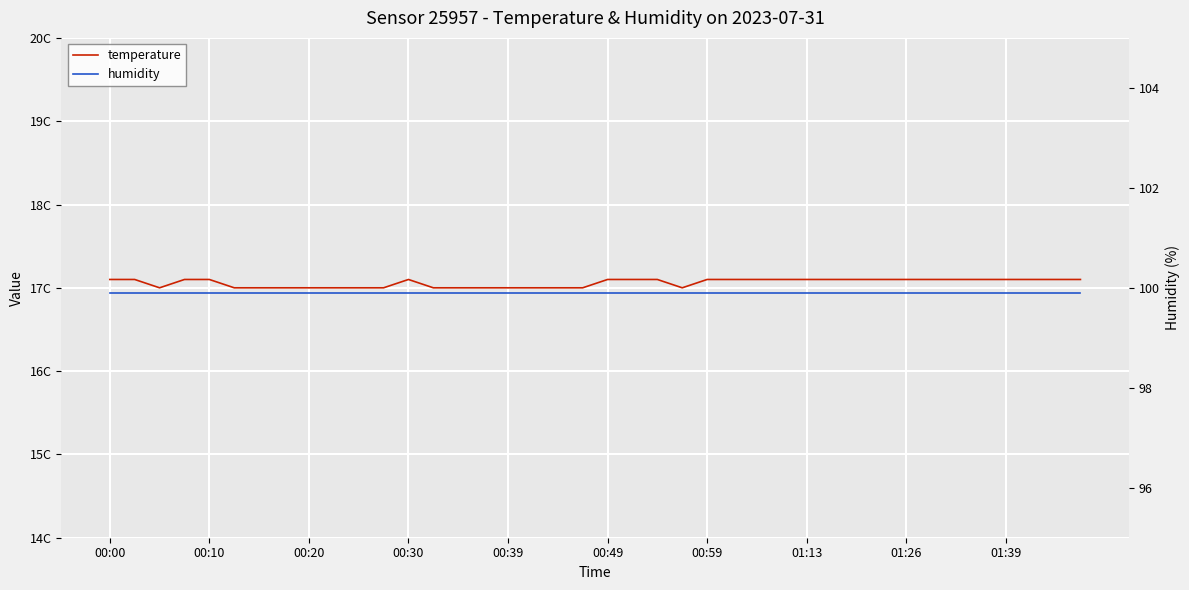

True or false: humidity and temperature intersect in this chart.

False